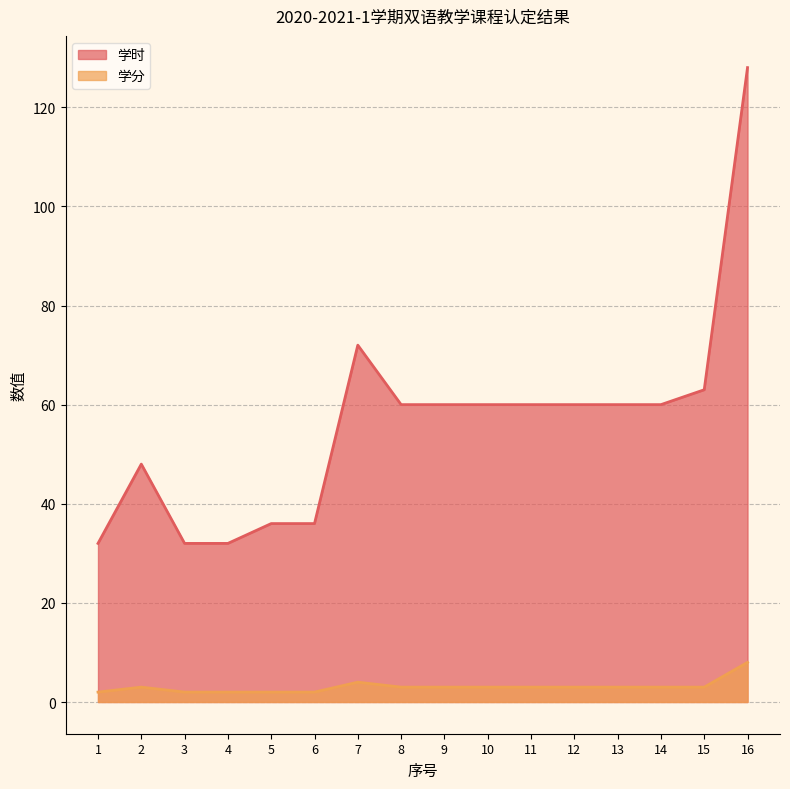

True or false: 学分 and 学时 intersect in this chart.

False